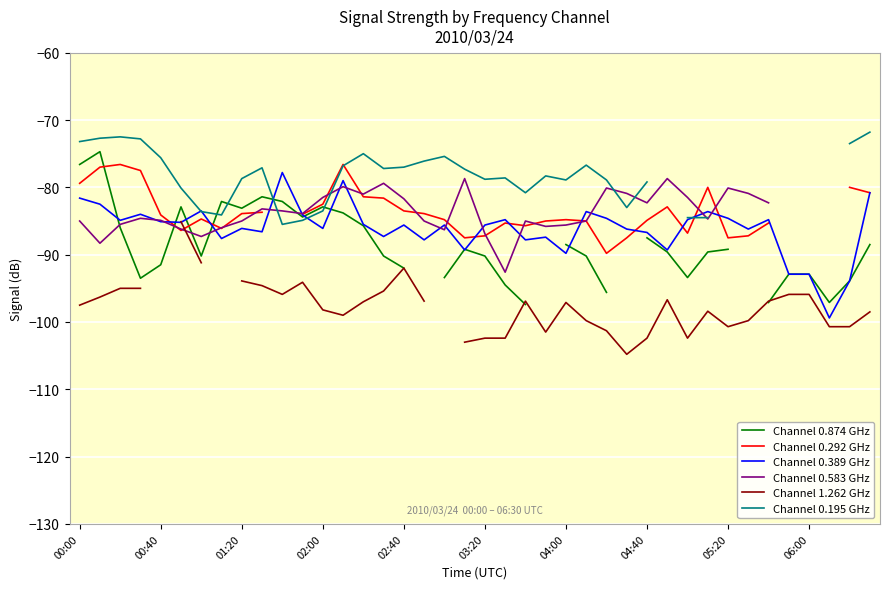

True or false: Channel 0.195 GHz and Channel 0.874 GHz intersect in this chart.

True